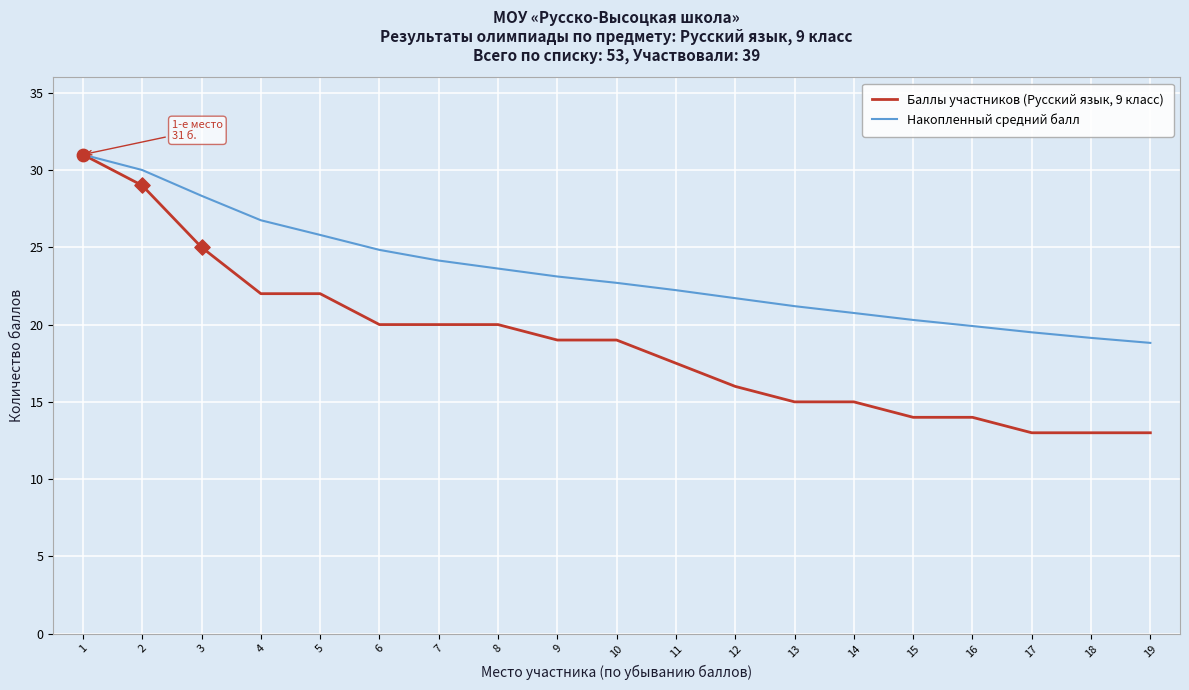

Is the value of Накопленный средний балл at 2 greater than the value of Баллы участников (Русский язык, 9 класс) at 1?

No